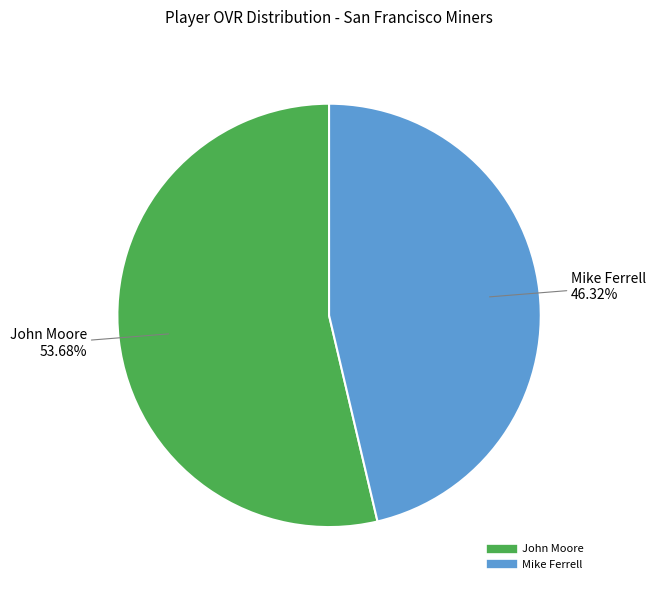

The Mike Ferrell slice represents 31% of the pie. True or false?

False